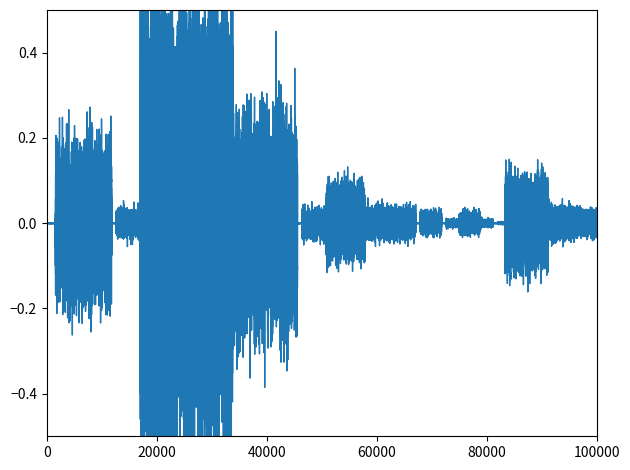

How many lines are shown in the chart?

1